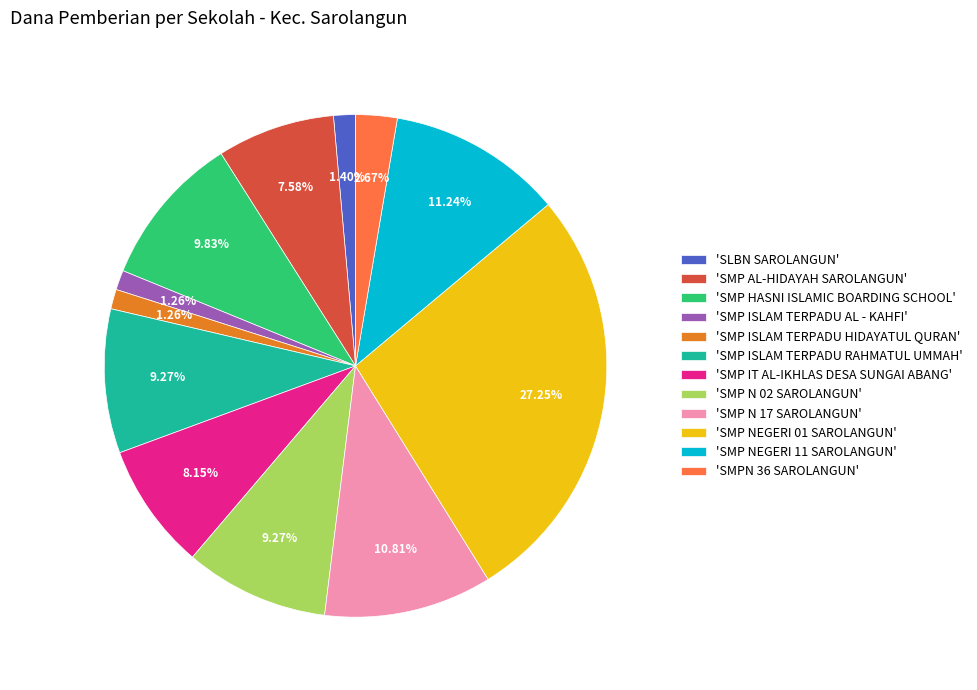

Which has a higher value, 'SMP IT AL-IKHLAS DESA SUNGAI ABANG' or 'SMP NEGERI 11 SAROLANGUN'?

'SMP NEGERI 11 SAROLANGUN'